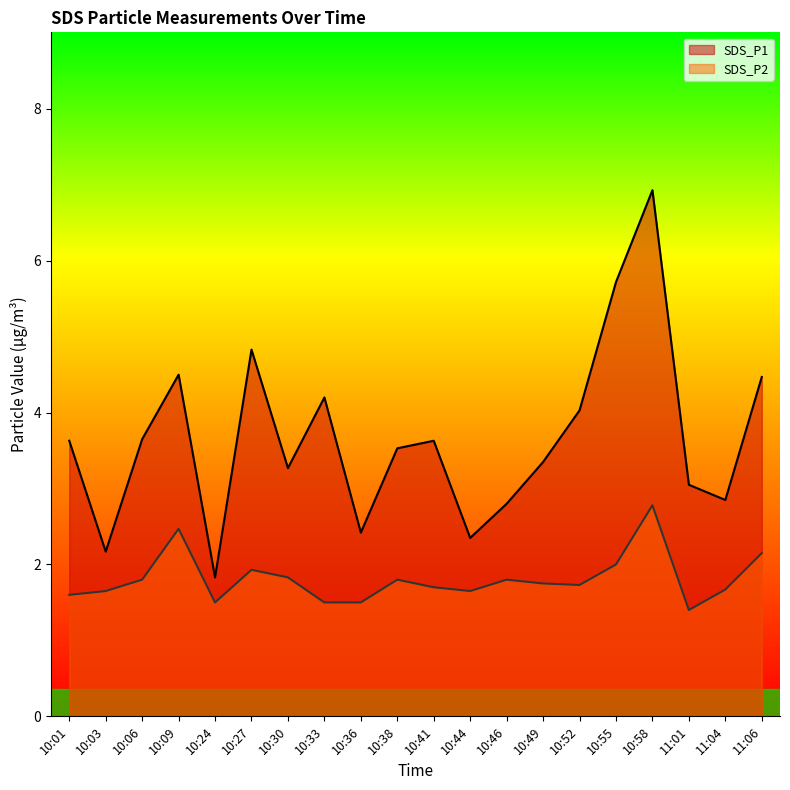

What is the greatest value displayed?

6.9